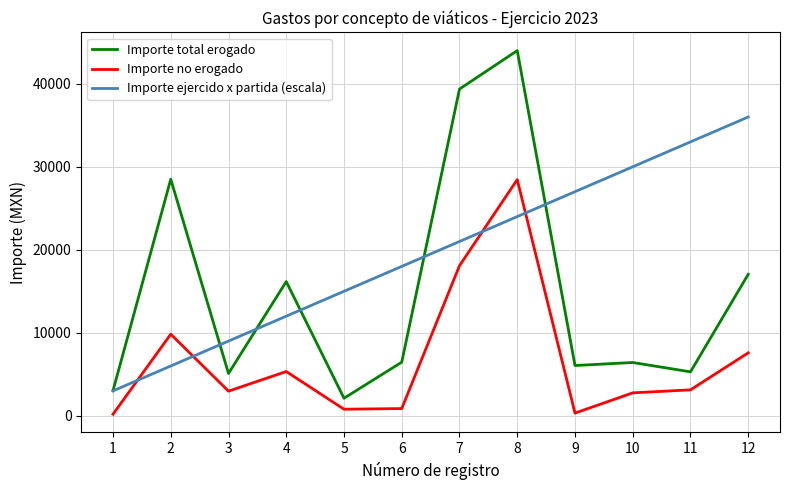

Count the number of categories in the chart.

12